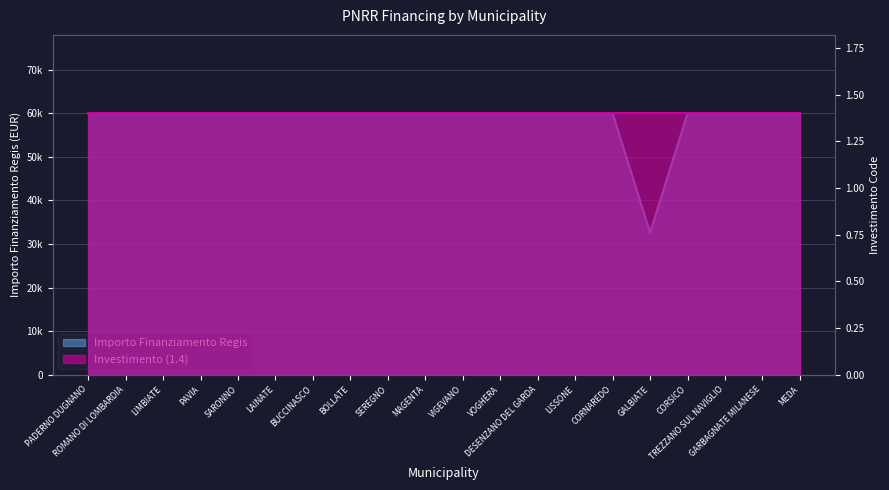

Reading left to right, list all the values displayed in this chart.

59966	59966	59966	59966	59966	59966	59966	59966	59966	59966	59966	59966	59966	59966	59966	32589	59966	59966	59966	59966